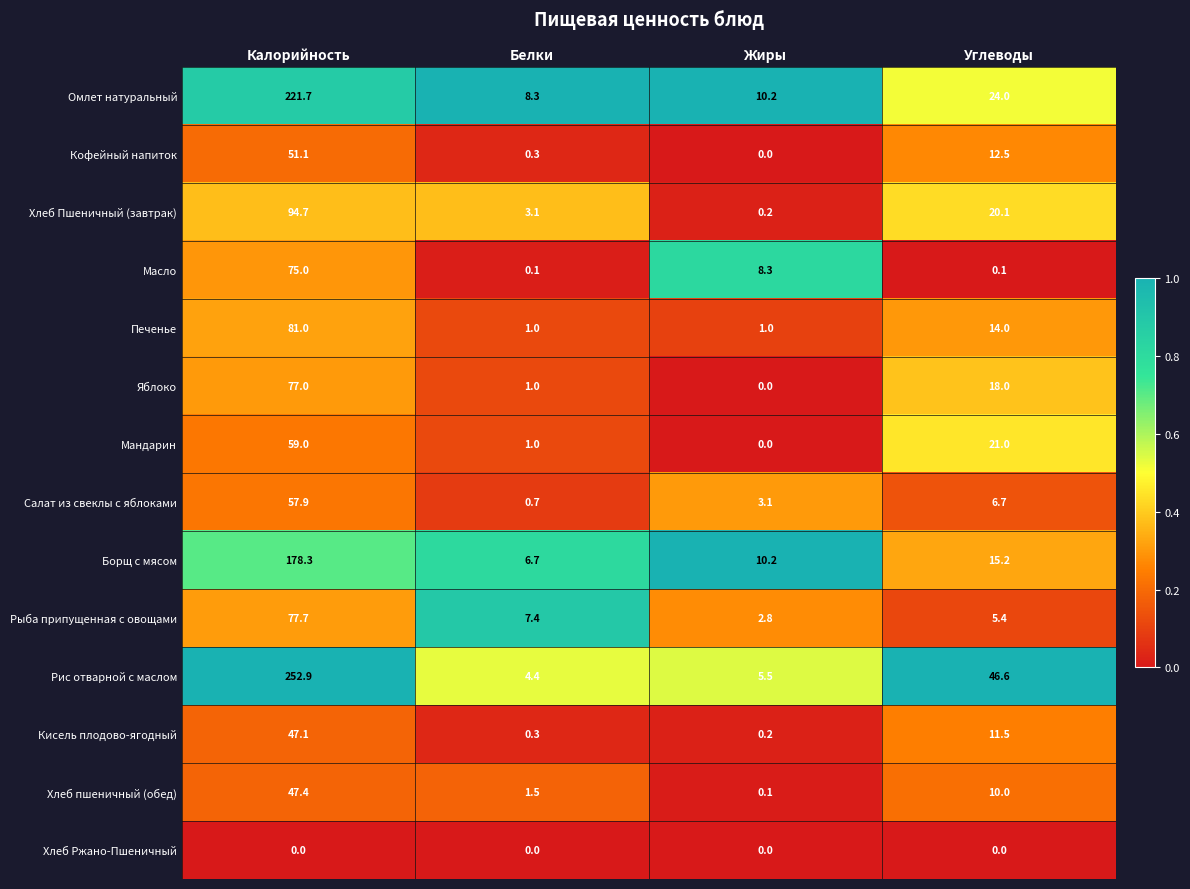

Which series has the largest range (max minus min)?

Рис отварной с маслом